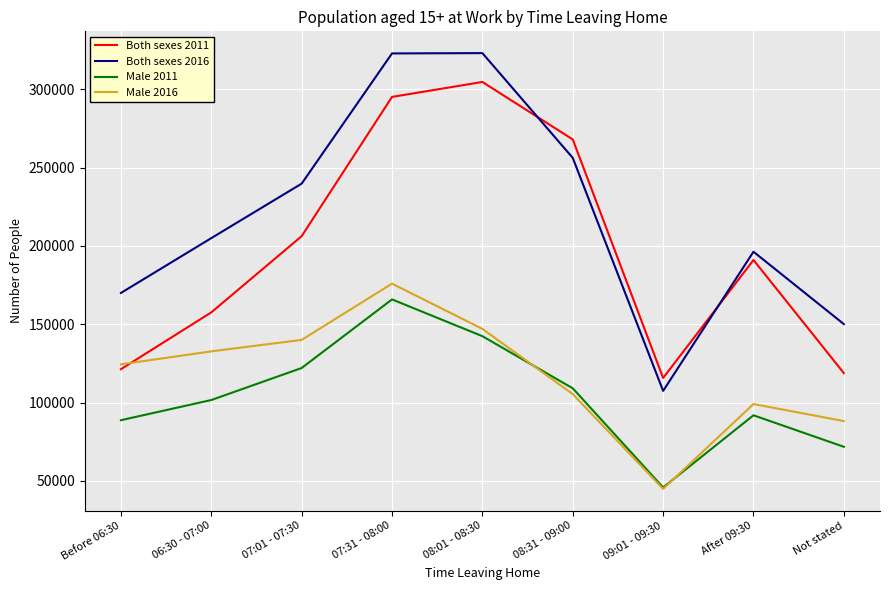

Is it true that Both sexes 2011 equals 229870 at 06:30 - 07:00?

False